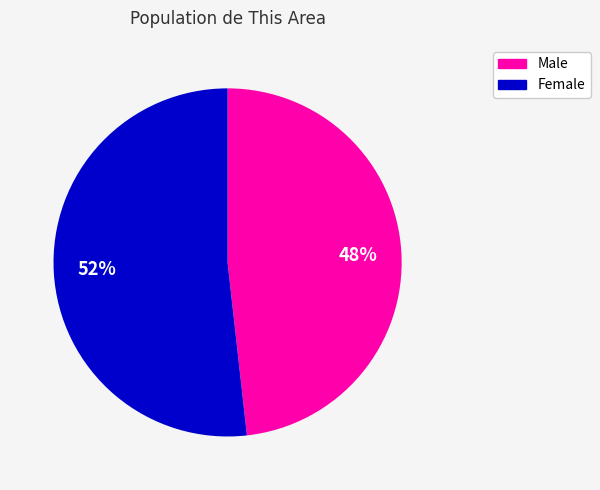

How many slices are in this pie chart?

2